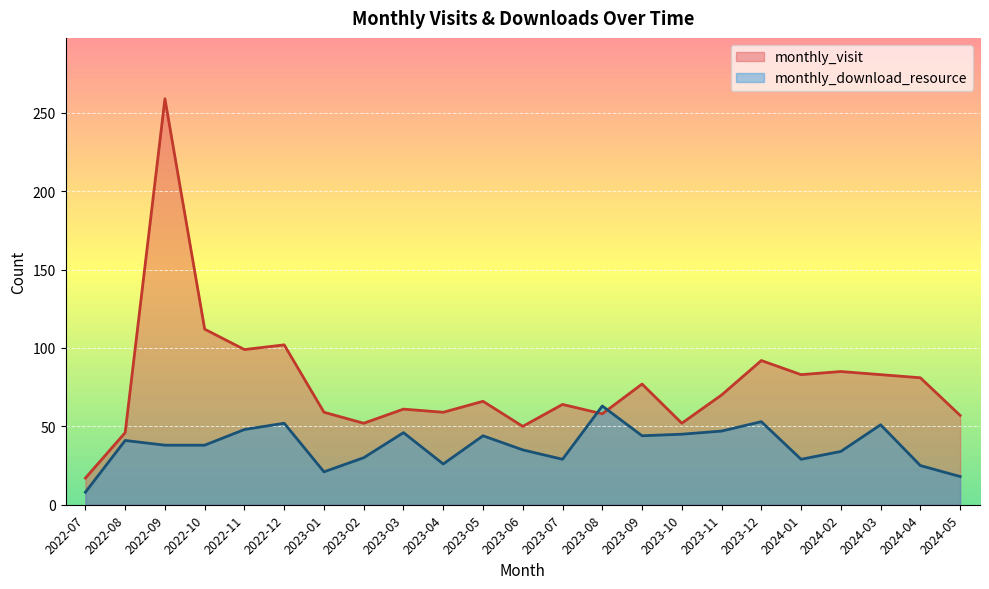

Reading right to left, what are all the values shown in this chart?

monthly_visit: 2024-05=57	2024-04=81	2024-03=83	2024-02=85	2024-01=83	2023-12=92	2023-11=70	2023-10=52	2023-09=77	2023-08=58	2023-07=64	2023-06=50	2023-05=66	2023-04=59	2023-03=61	2023-02=52	2023-01=59	2022-12=102	2022-11=99	2022-10=112	2022-09=259	2022-08=46	2022-07=17
monthly_download_resource: 2024-05=18	2024-04=25	2024-03=51	2024-02=34	2024-01=29	2023-12=53	2023-11=47	2023-10=45	2023-09=44	2023-08=63	2023-07=29	2023-06=35	2023-05=44	2023-04=26	2023-03=46	2023-02=30	2023-01=21	2022-12=52	2022-11=48	2022-10=38	2022-09=38	2022-08=41	2022-07=8